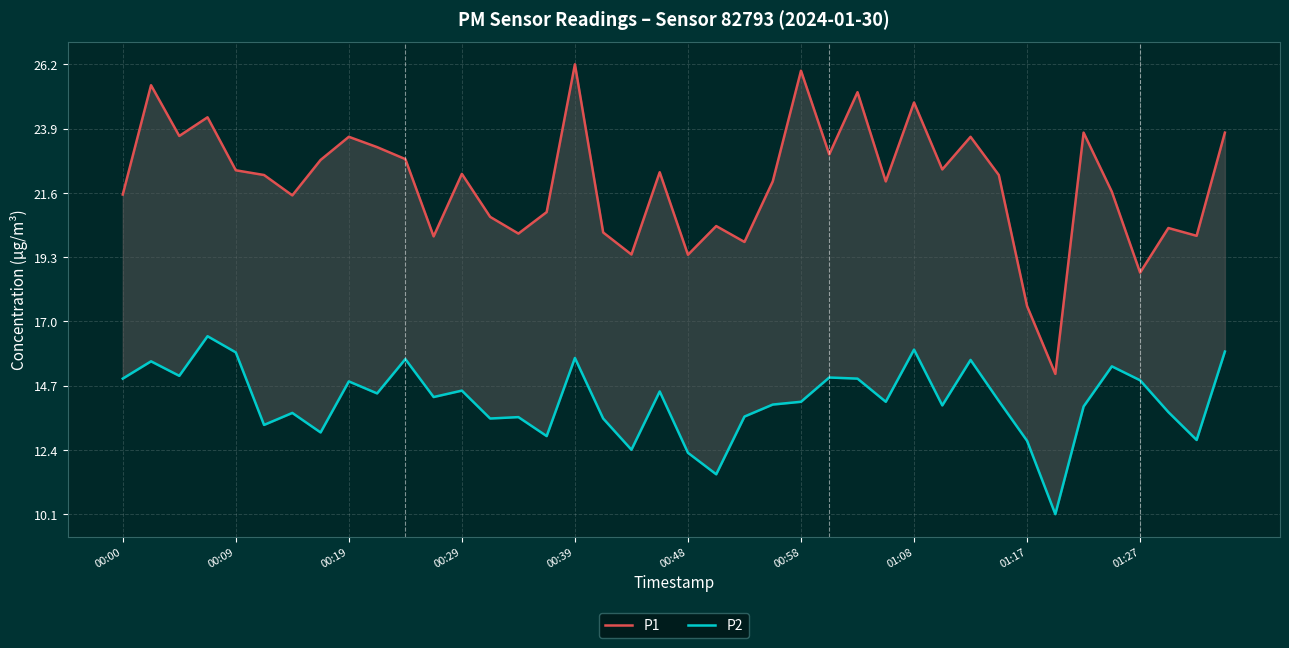

True or false: P1 and P2 intersect in this chart.

False